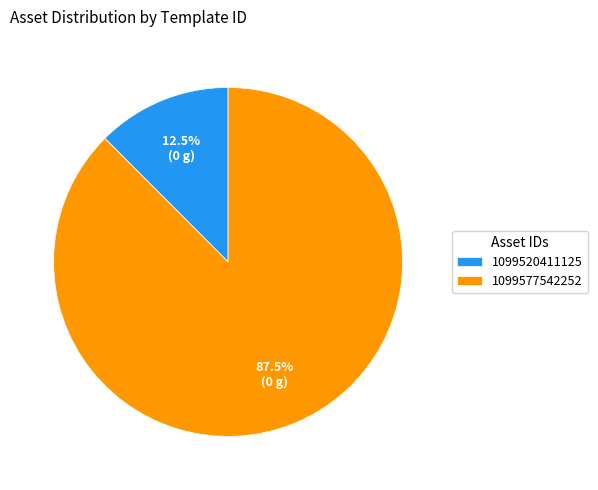

What is the total percentage of 1099577542252 and 1099520411125?

100.0%